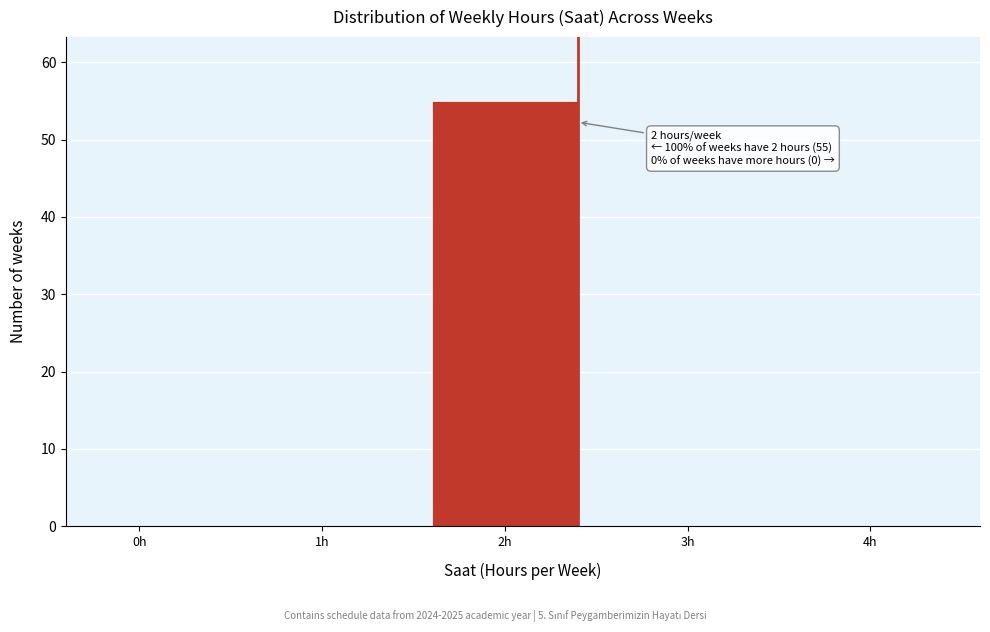

Reading right to left, list all the values displayed in this chart.

4h=0	3h=0	2h=55	1h=0	0h=0